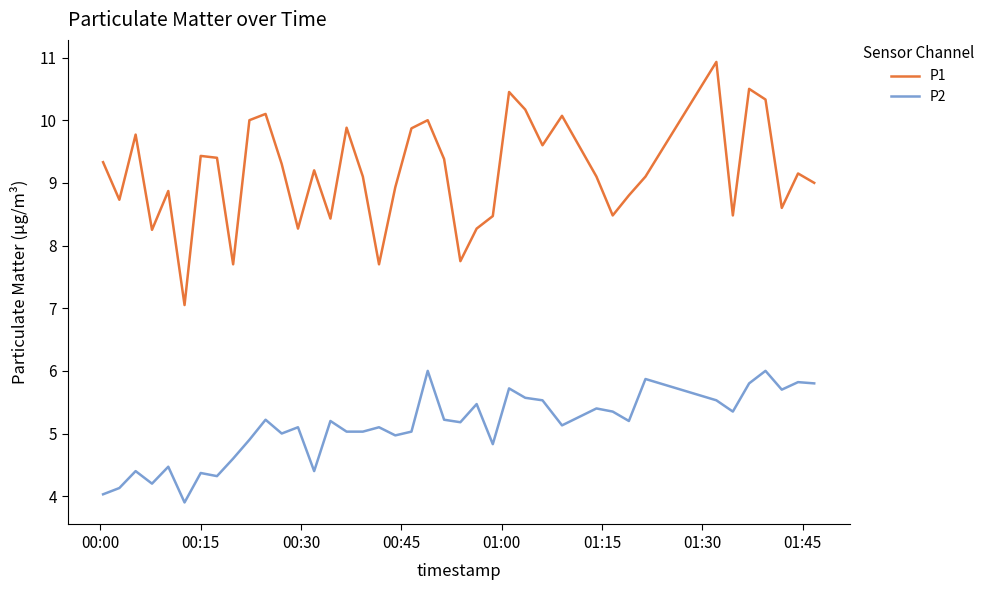

What is the difference between the maximum and minimum values in the P2 series?

2.1